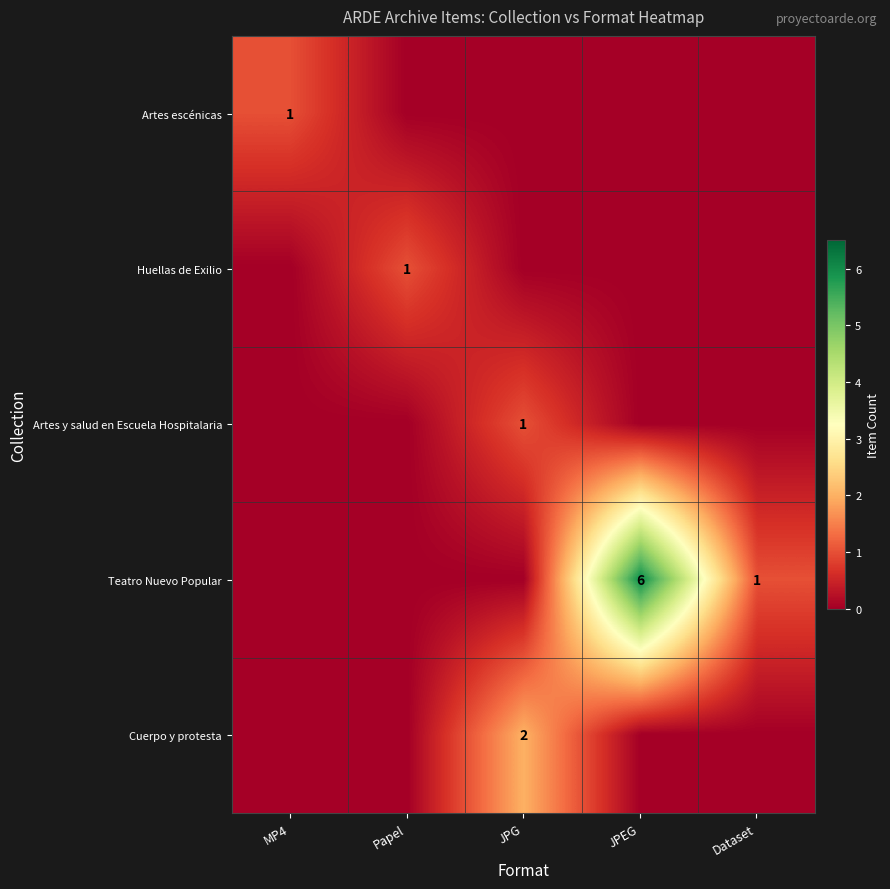

True or false: Teatro Nuevo Popular has a value of 6 at JPEG.

True